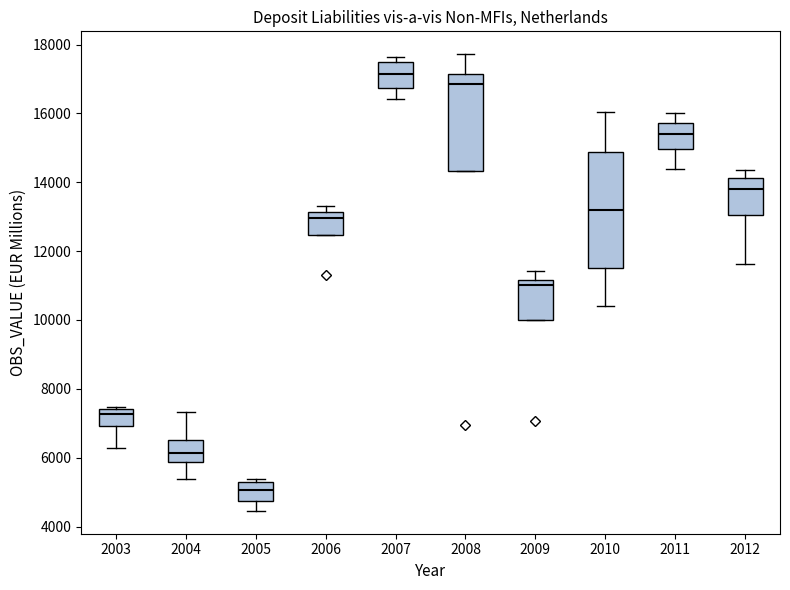

Where does the lower whisker of the box at x = 2004 end on the y-axis? The values are not printed on the chart, so give them approximately, as read against the axis.

5400